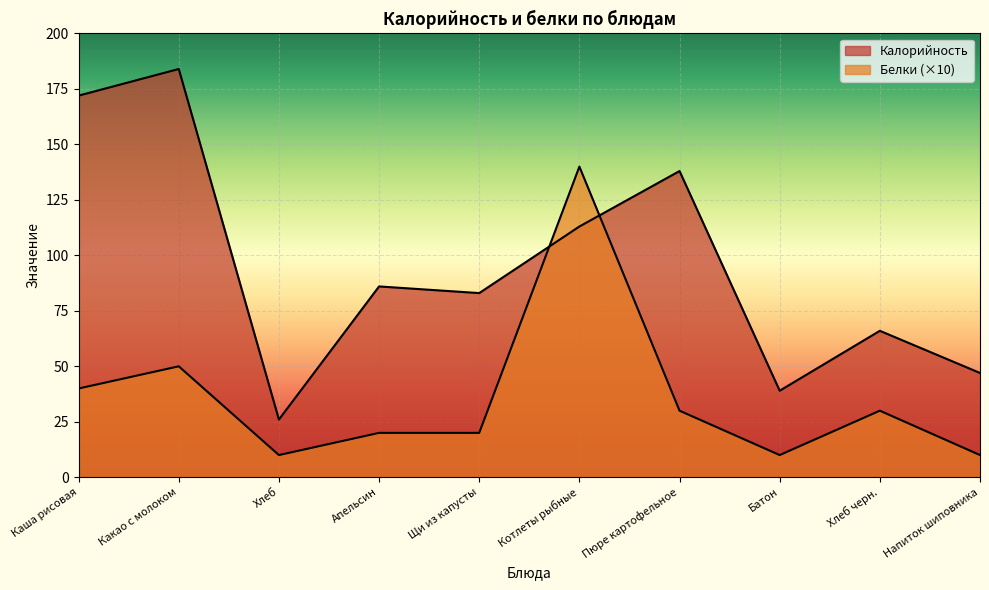

Is the value of Белки at Какао с молоком greater than the value of Калорийность at Щи из капусты?

No